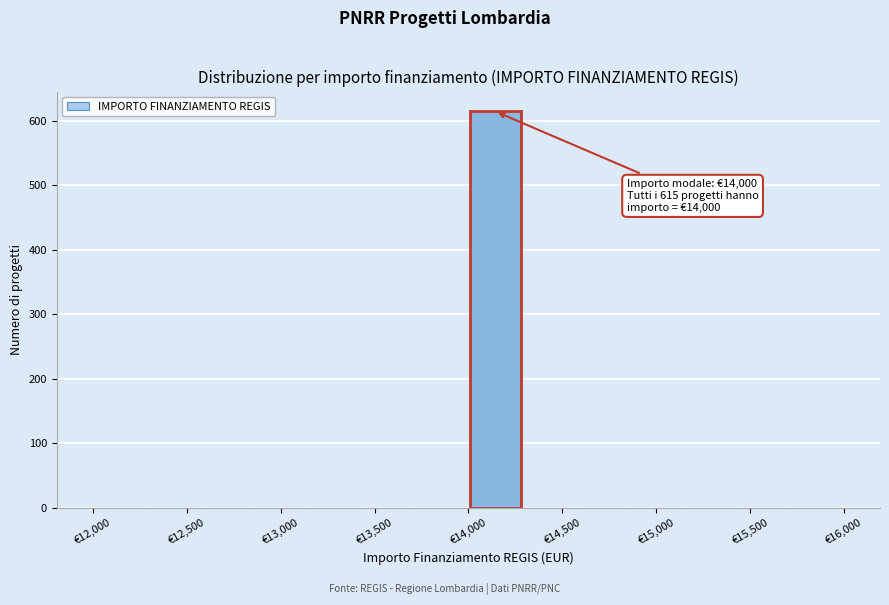

Which range on the x-axis has the tallest bar?

14000 to 14300